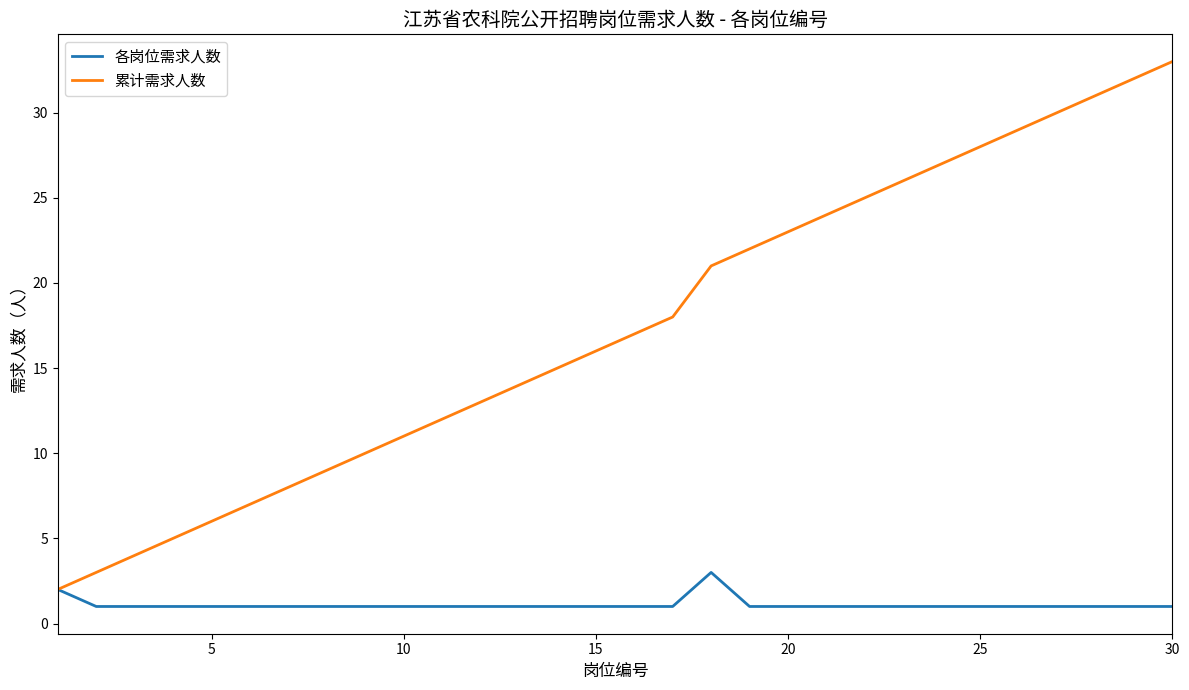

Which series has the widest spread of values?

累计需求人数